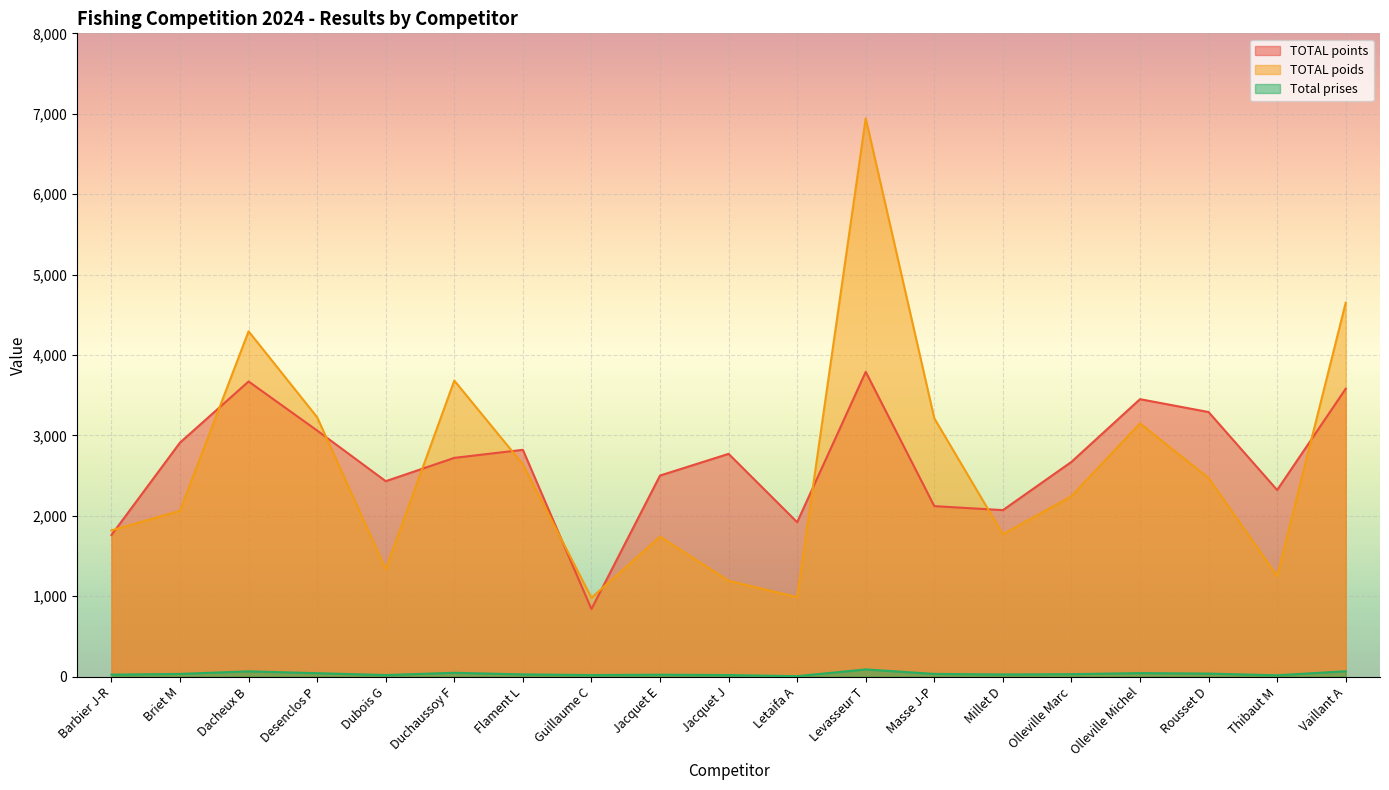

True or false: TOTAL poids has more than 1 interior local peaks.

True